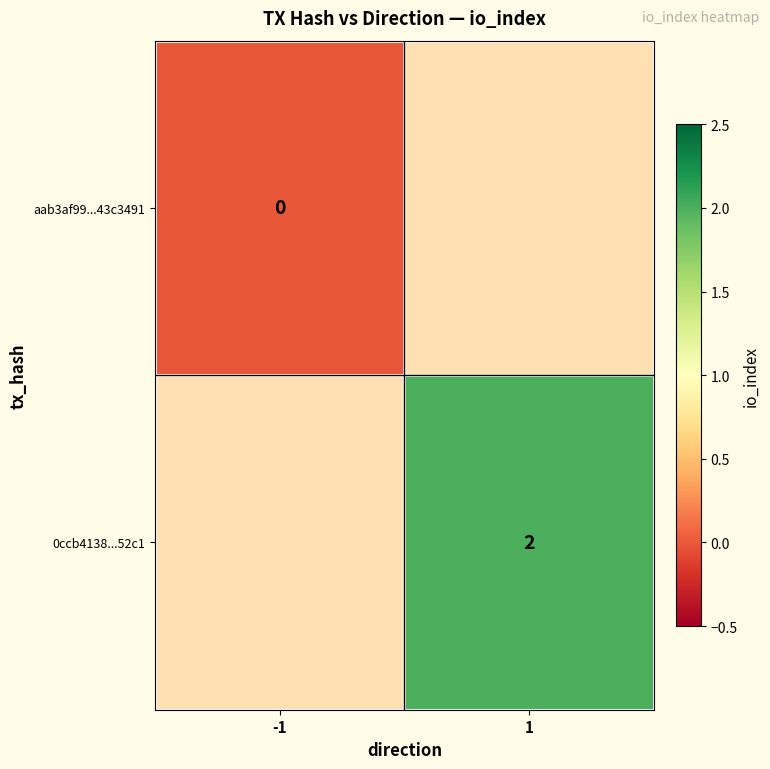

Is it true that 0ccb4138...52c1 equals 2 at 1?

True